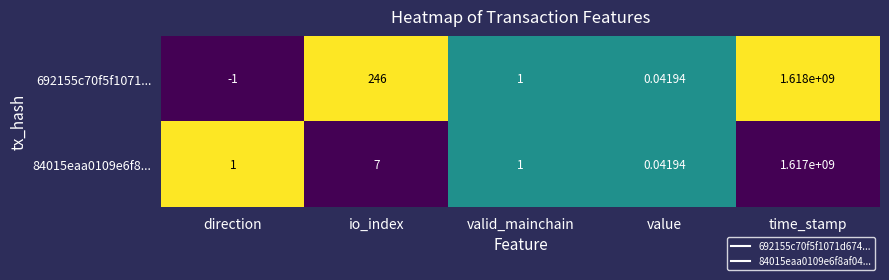

What is the total value across all series at io_index?

253.0